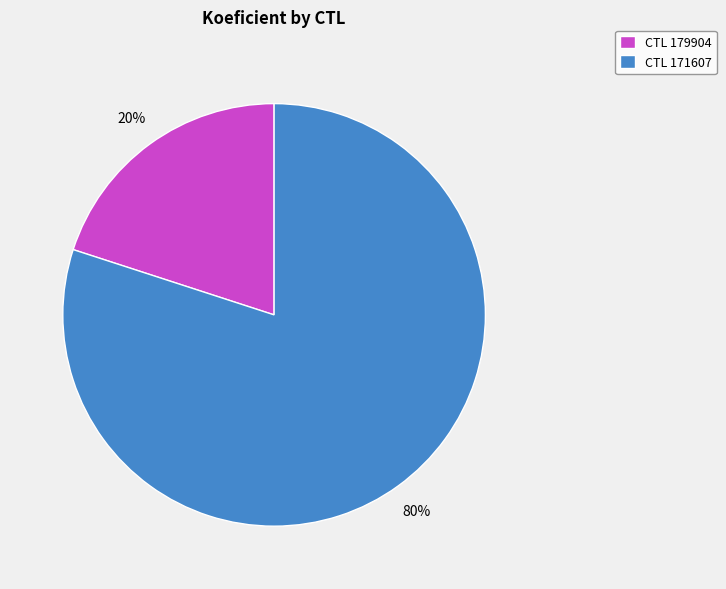

What is the largest slice in the pie chart?

CTL 171607